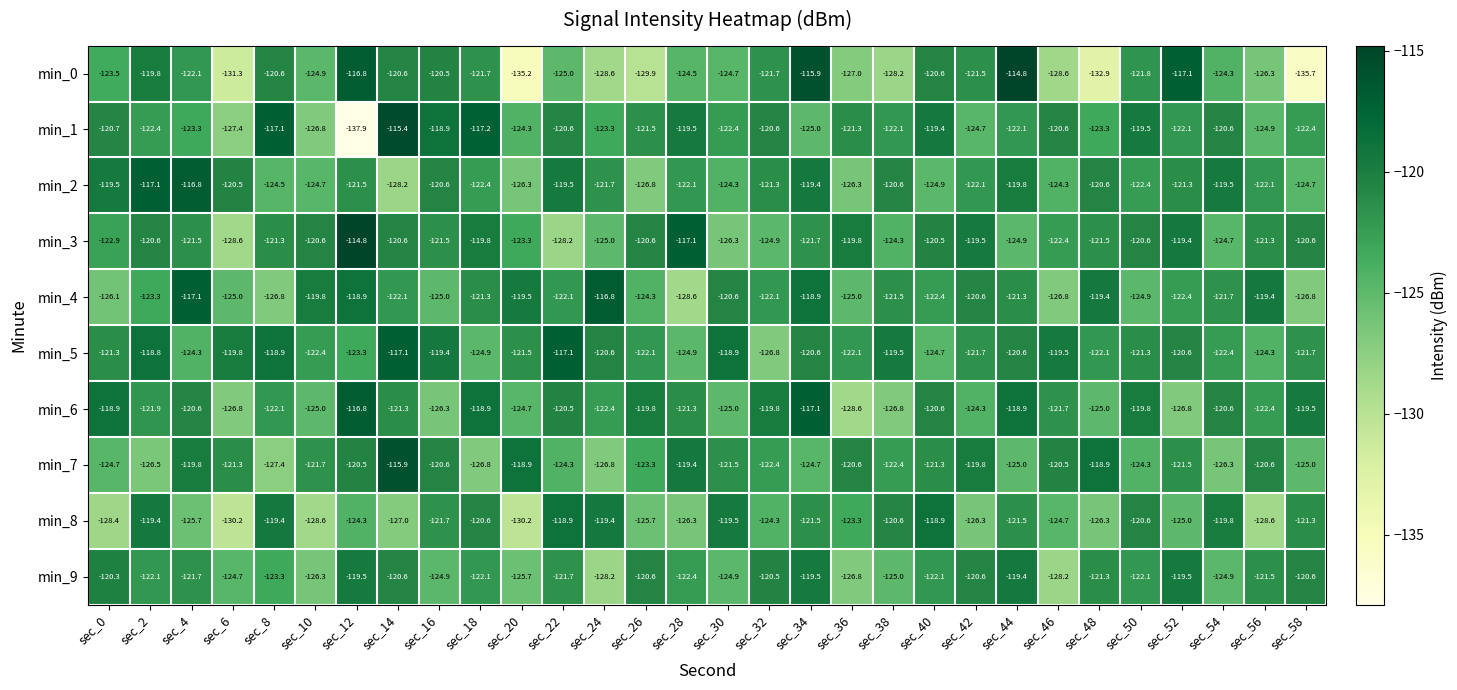

Which series has the largest total across all categories?

min_5